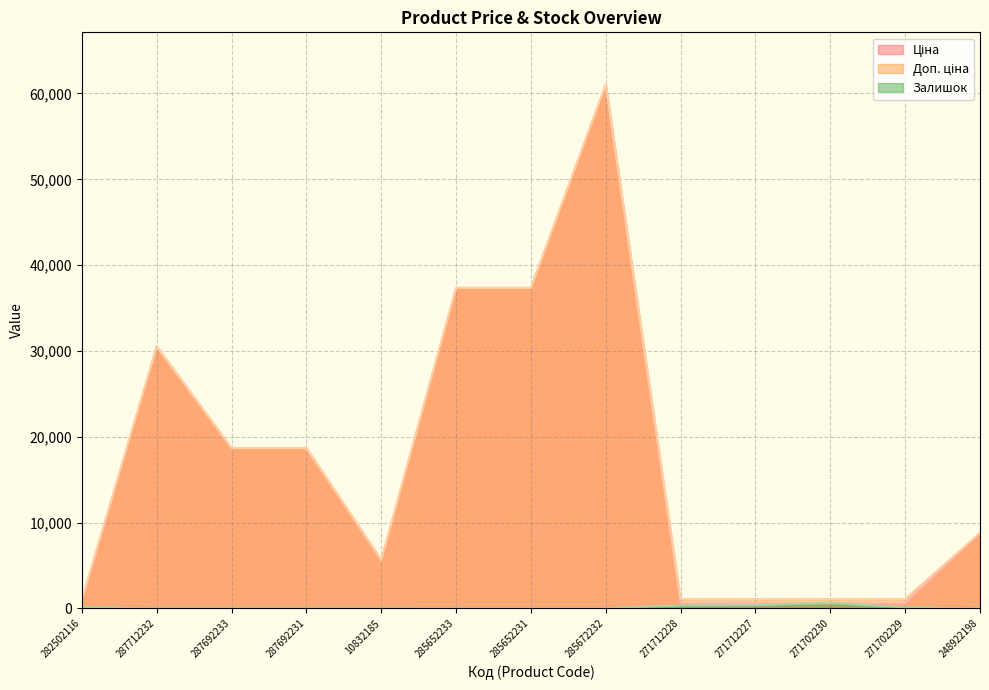

How many data points in Ціна are above 8797?

7